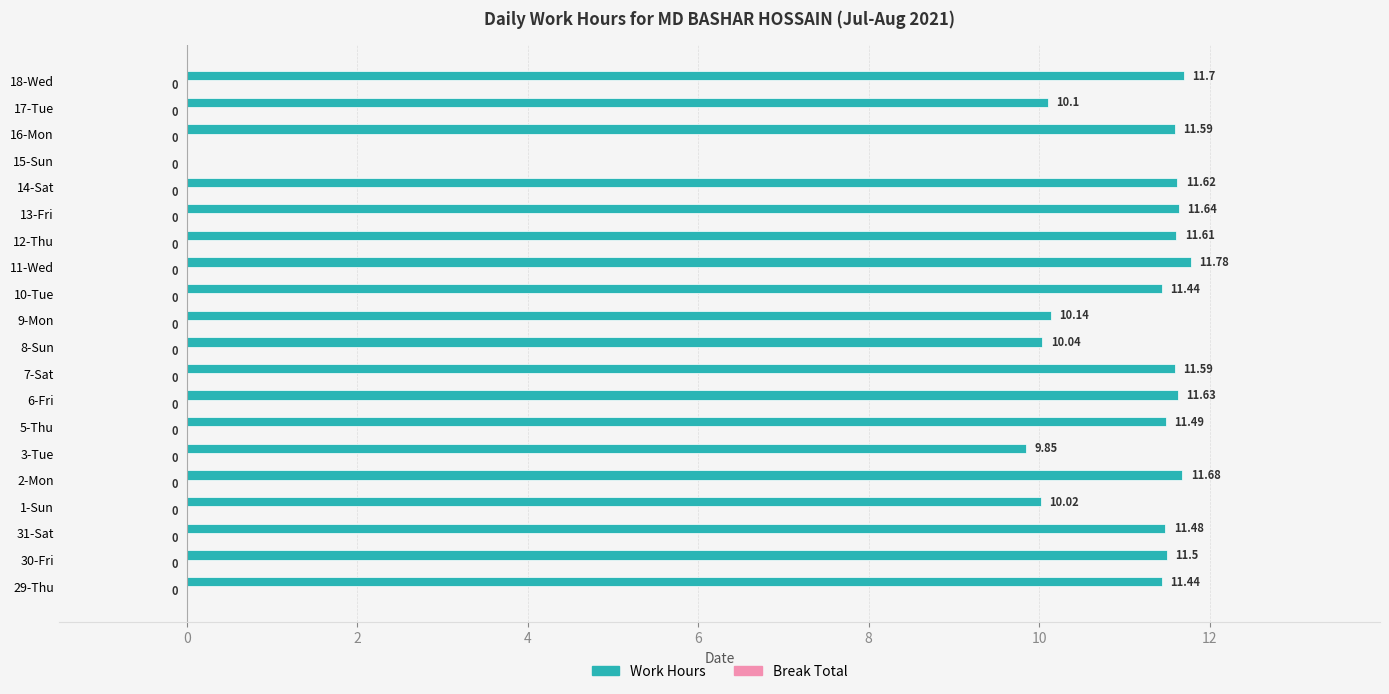

Between 1-Sun and 3-Tue, which is larger?

1-Sun